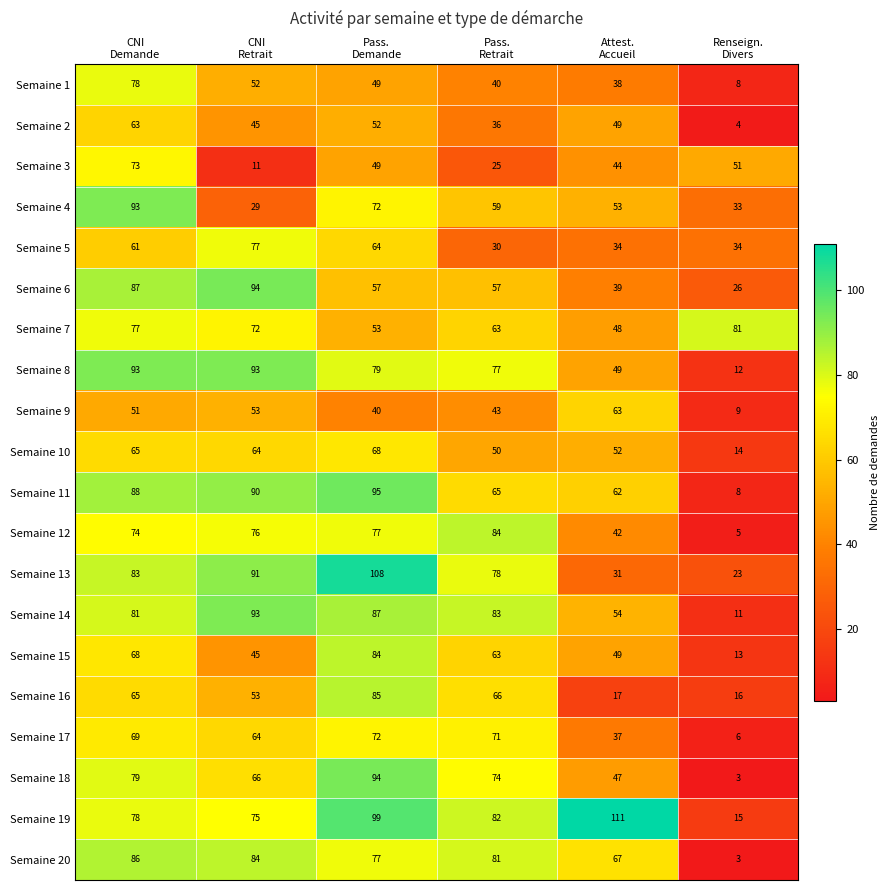

Which series has the largest total across all categories?

Semaine 19